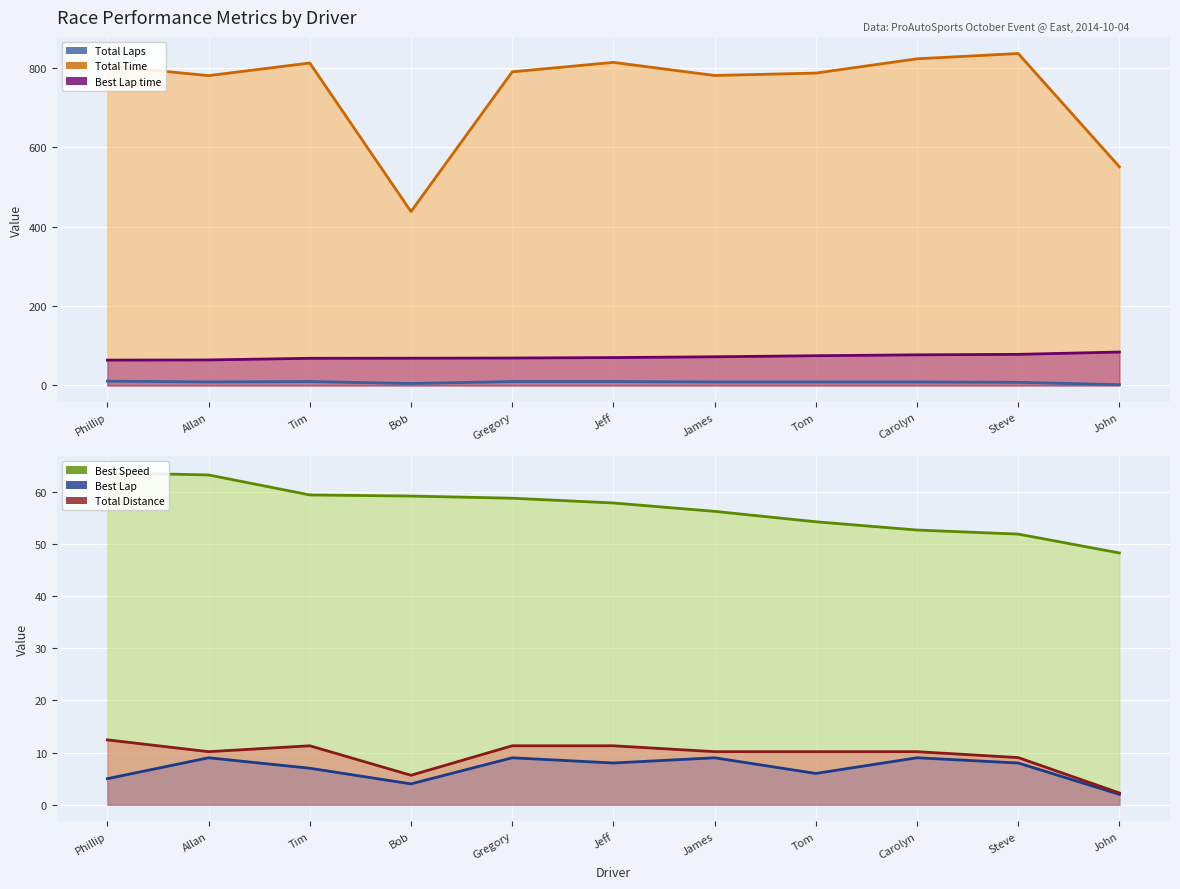

Which category has the lowest value across all series?

John